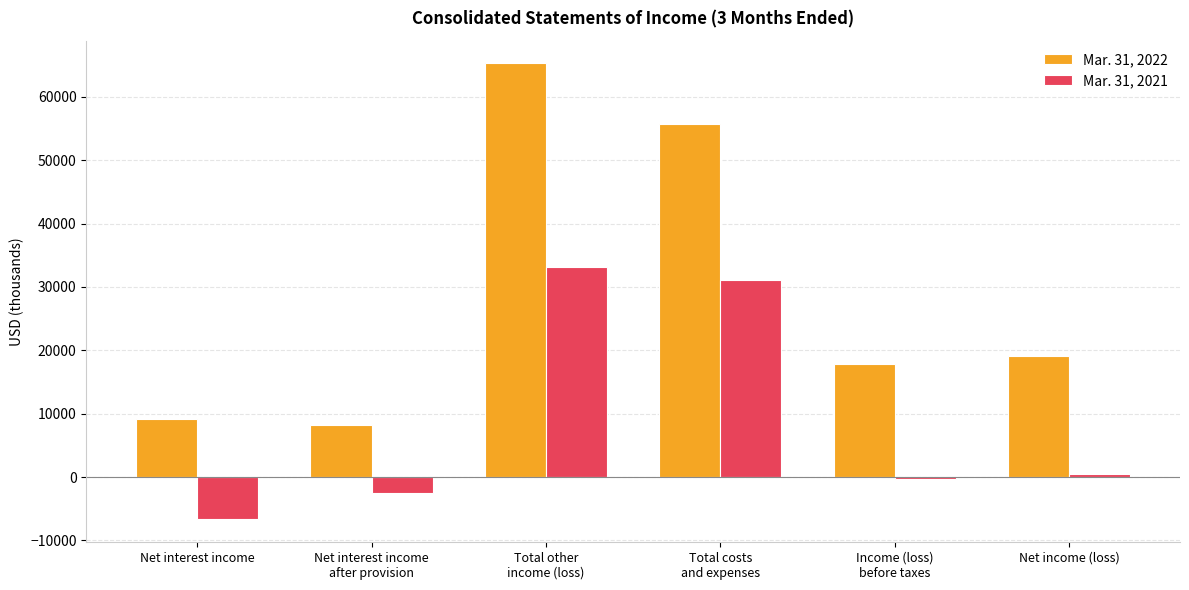

What is the label of the 2nd bar from the right?

Income (loss)
before taxes